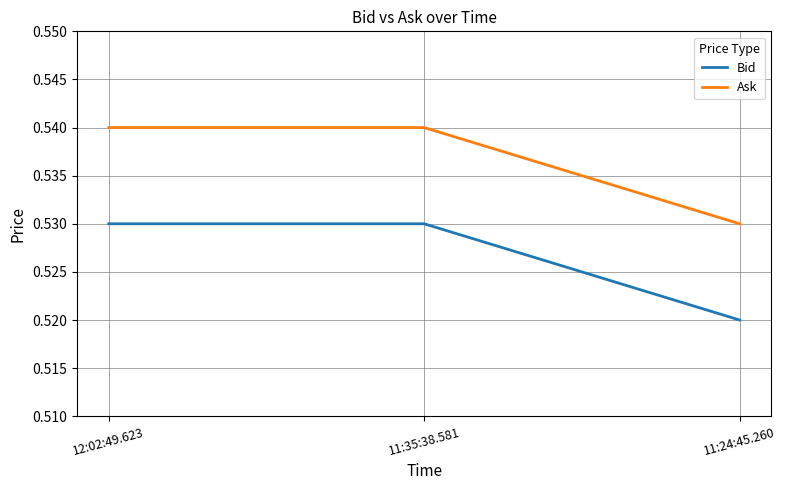

Which category has the lowest value in the Bid series?

11:24:45.260